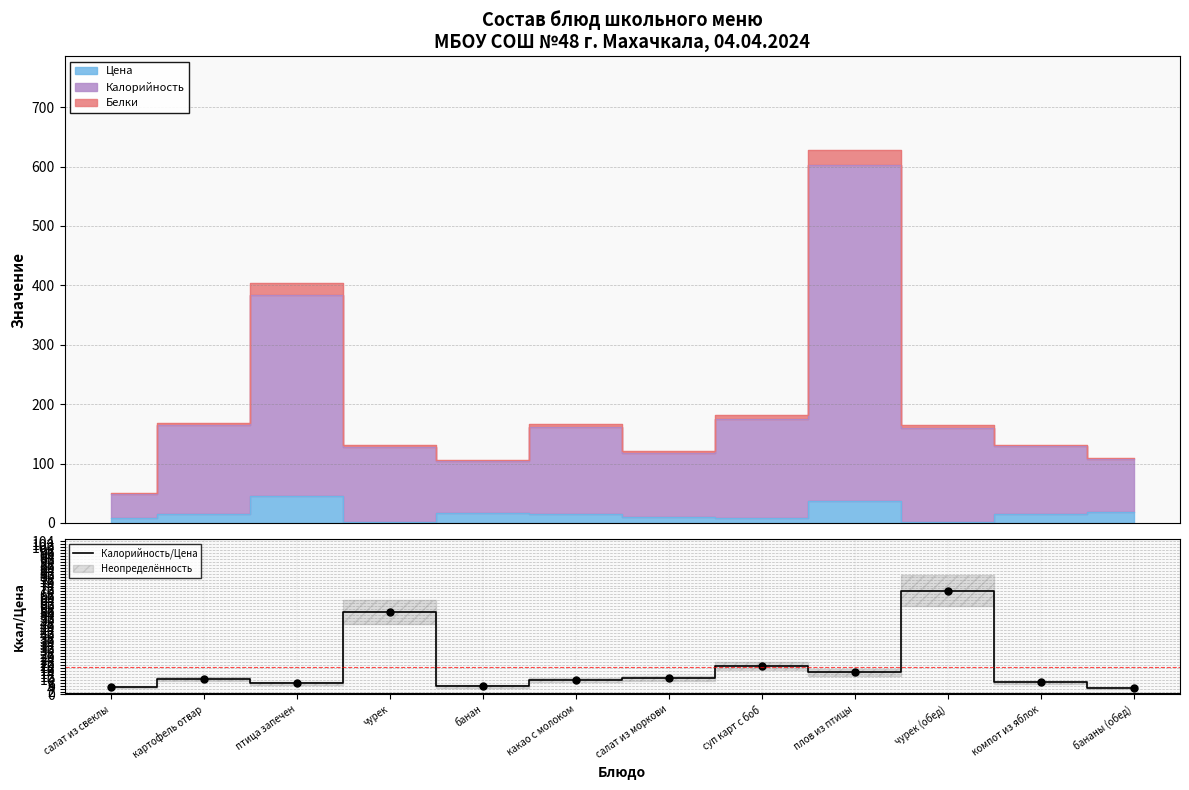

Which category has the lowest value across all series?

бананы (обед)